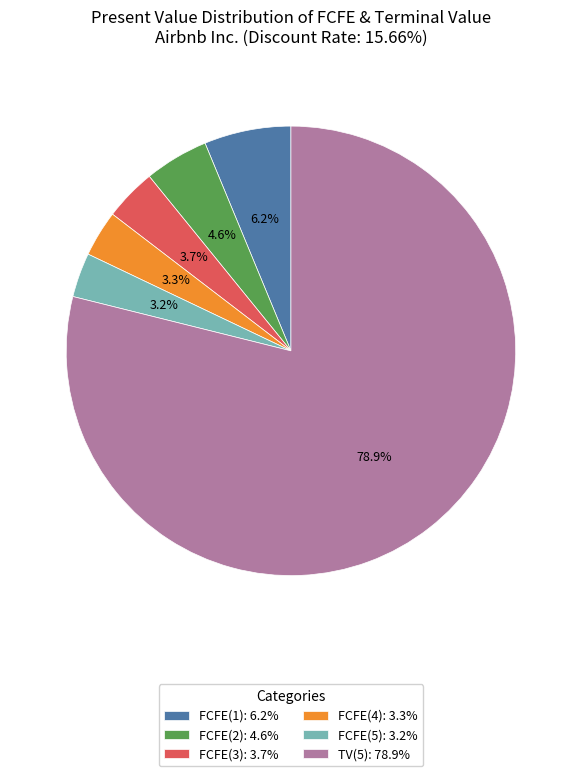

Which has a higher value, FCFE(1) or TV(5)?

TV(5)